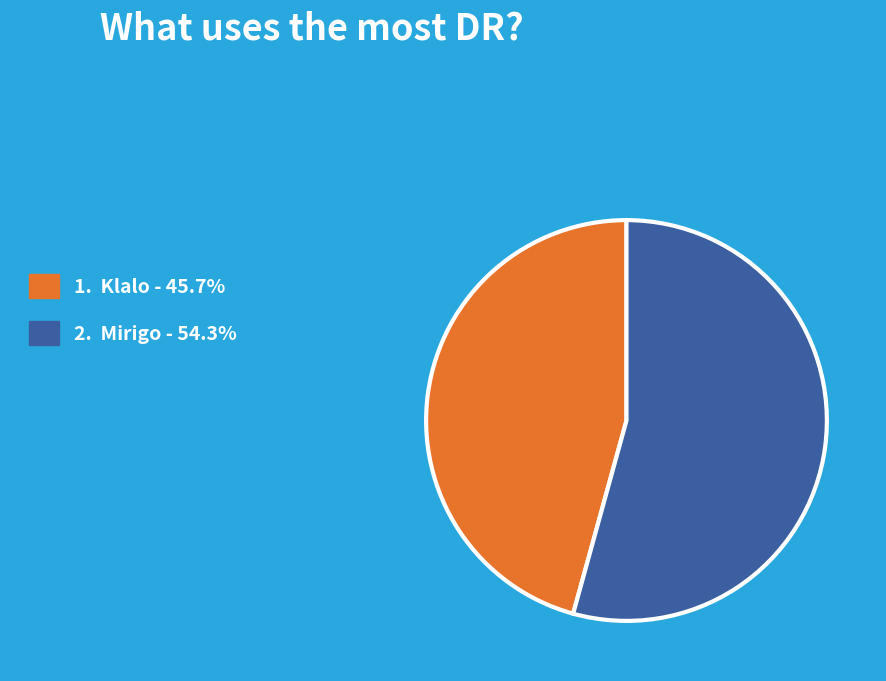

Is there any slice that represents more than half of the pie?

Yes